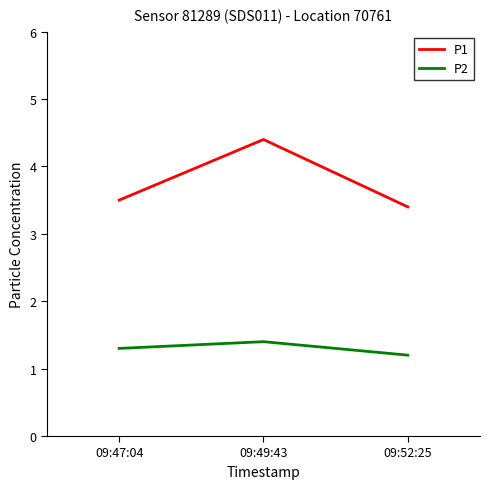

What position from the right is 09:47:04?

3